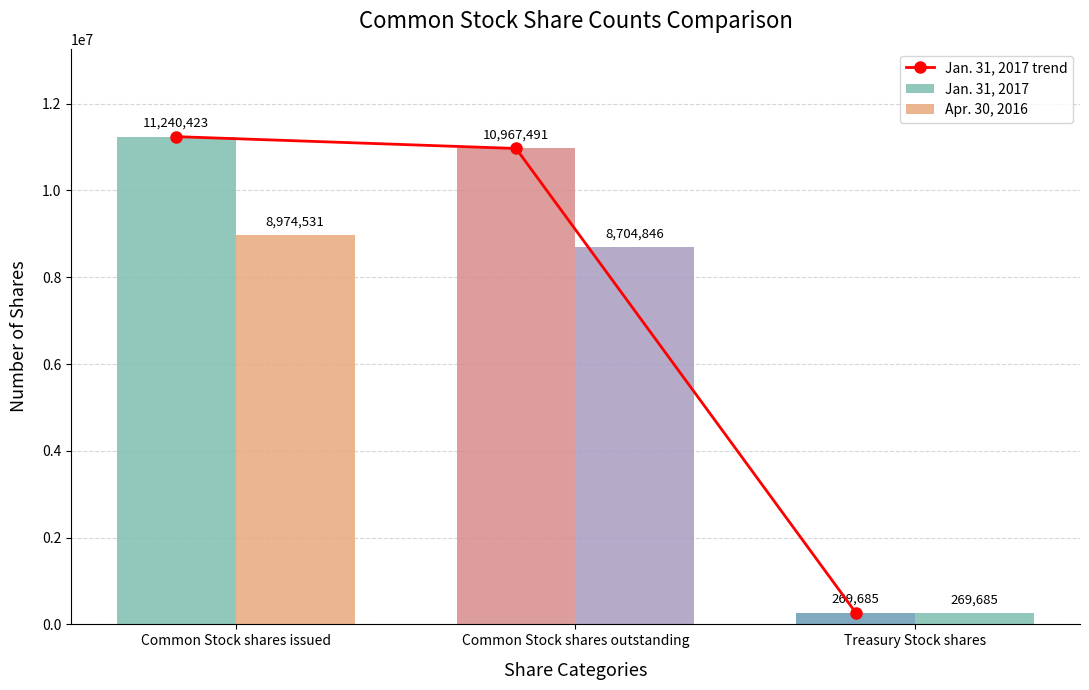

How many categories are shown in the chart?

3